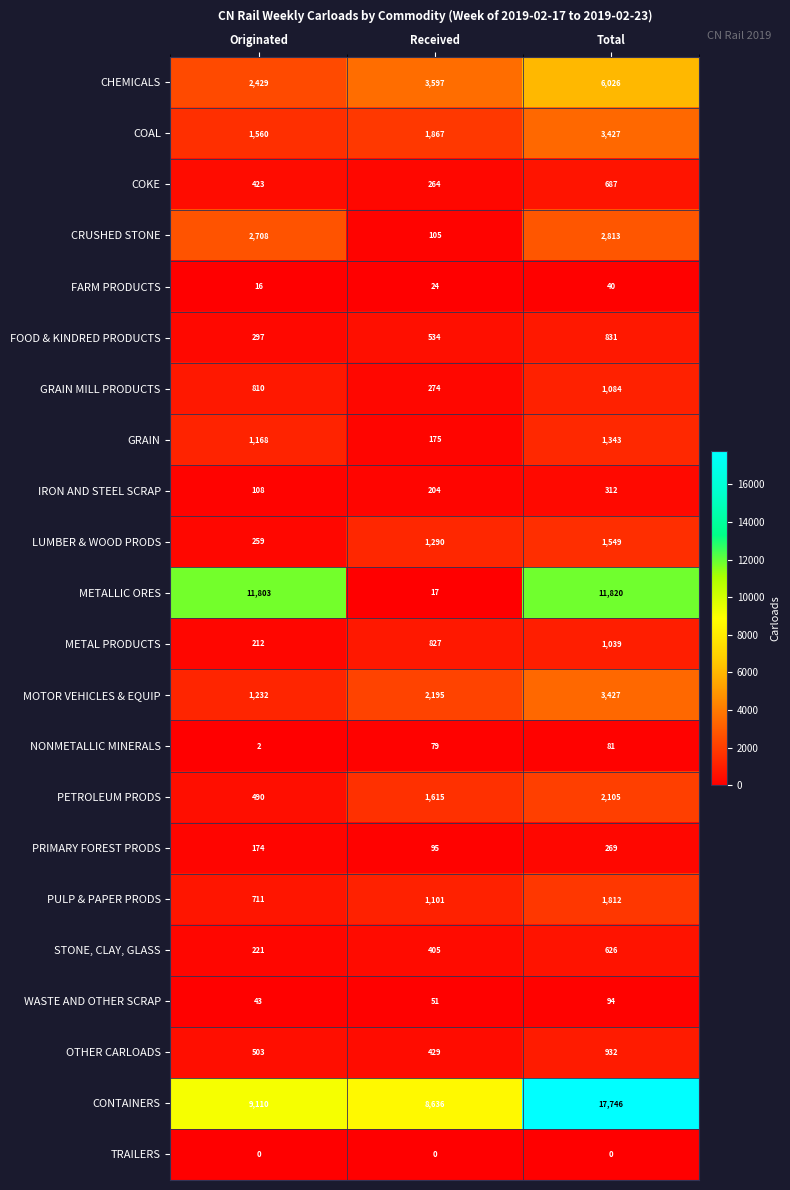

What is the average value of the PULP & PAPER PRODS series?

1208